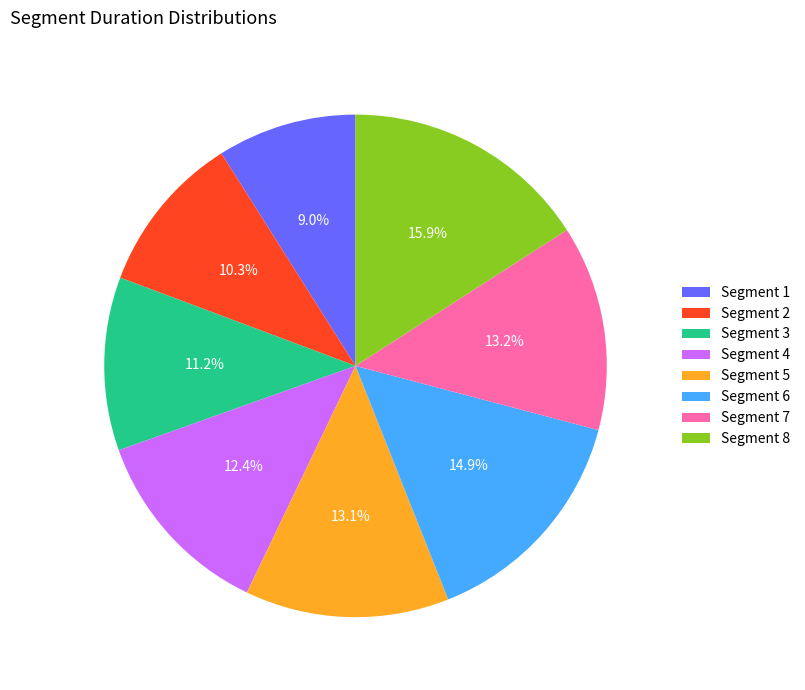

To the nearest percent, what is the difference between the largest and smallest slice percentages?

7%